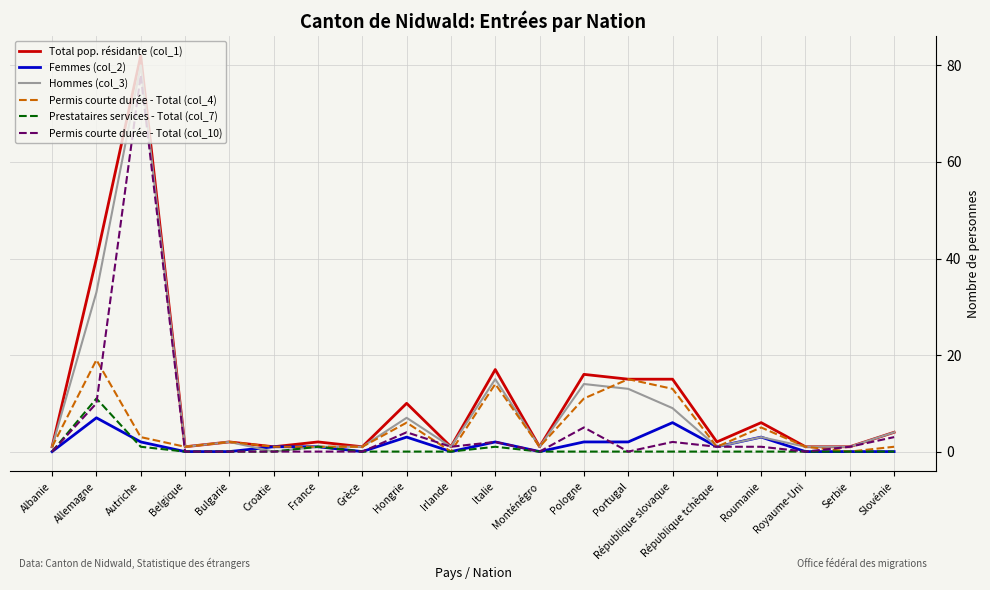

Which series has the largest total across all categories?

Total pop. résidante (col_1)